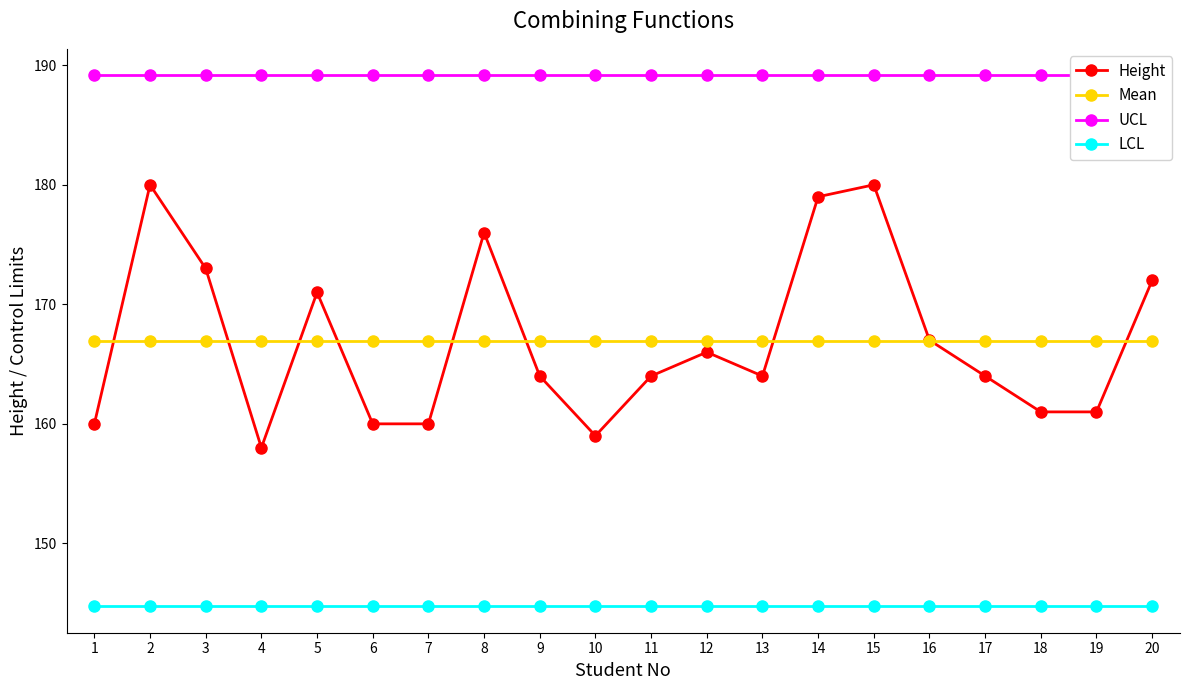

The value of LCL at 12 is 144.7. True or false?

True